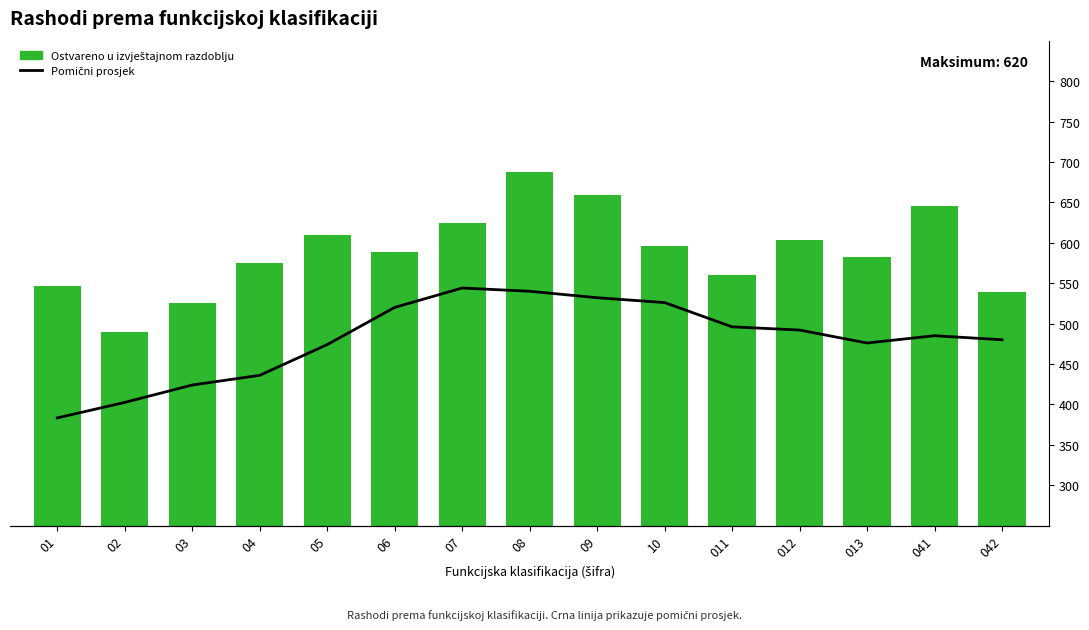

The value of Pomični prosjek (5-dijelni) at 04 is 436.0. True or false?

True